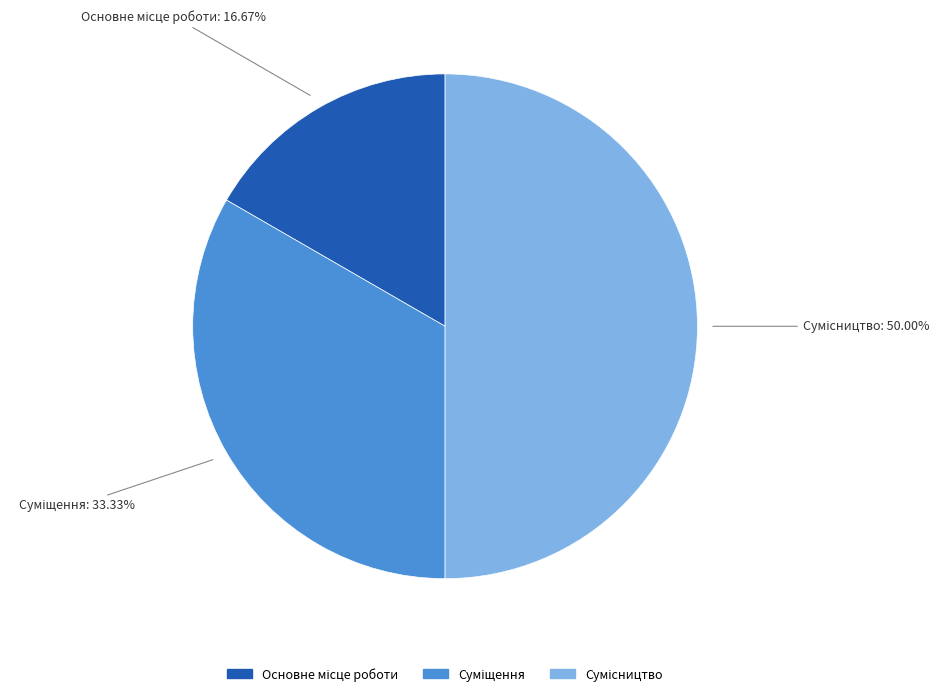

To the nearest percent, what portion does Основне місце роботи represent?

17%